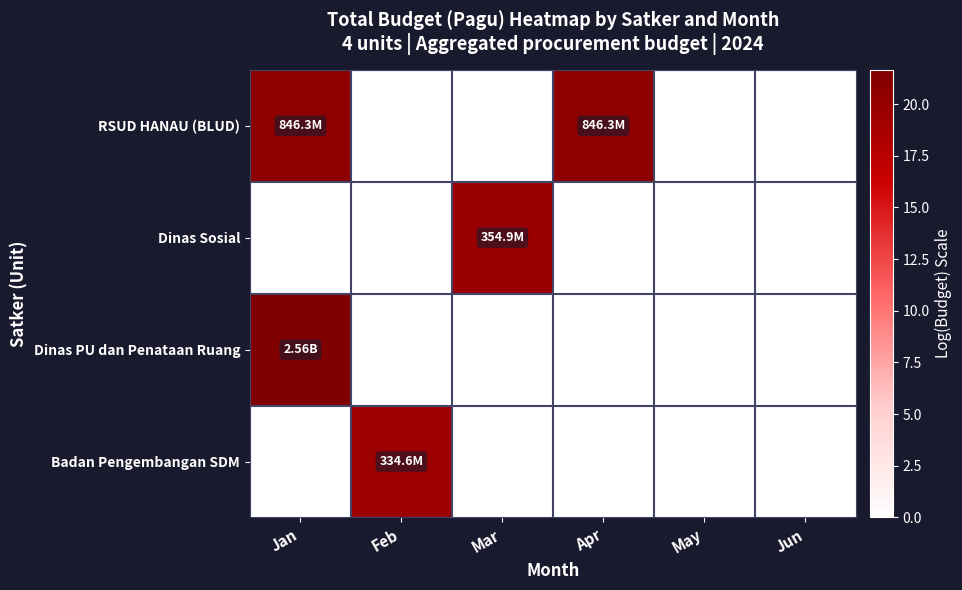

At which category is the sum across all series the highest?

Jan